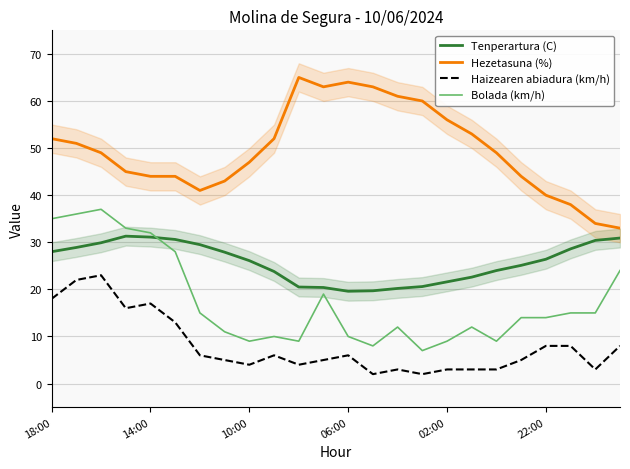

True or false: Hezetasuna (%) and Tenperartura (C) cross at least once.

False